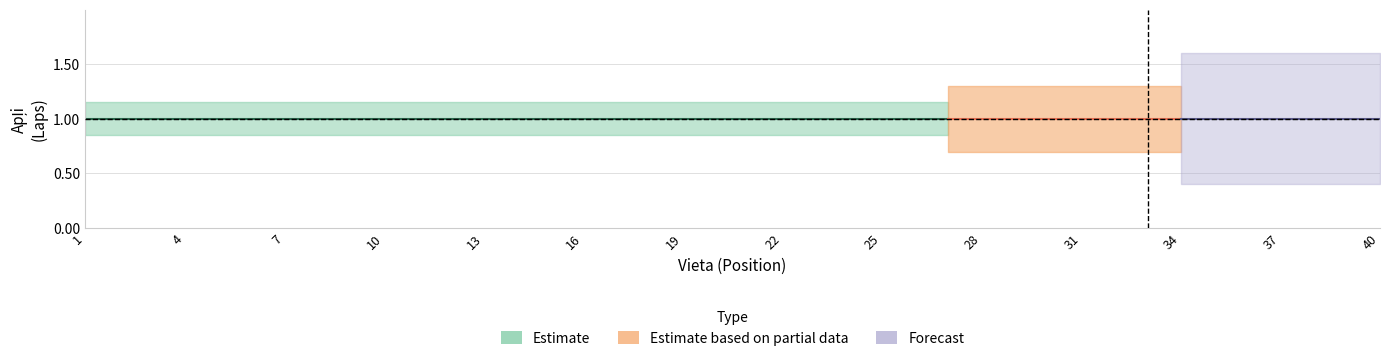

True or false: center and lower intersect in this chart.

False